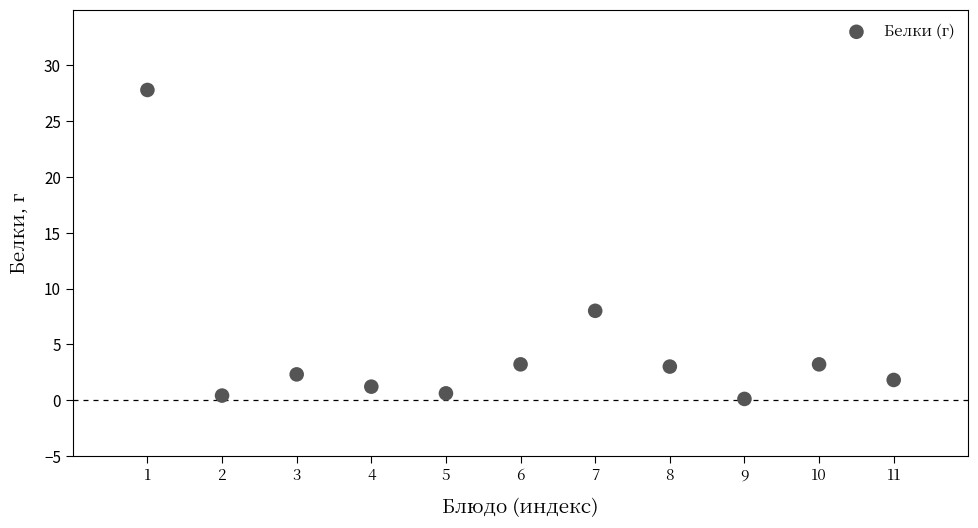

What is the range of Y values (max minus min)?

27.7